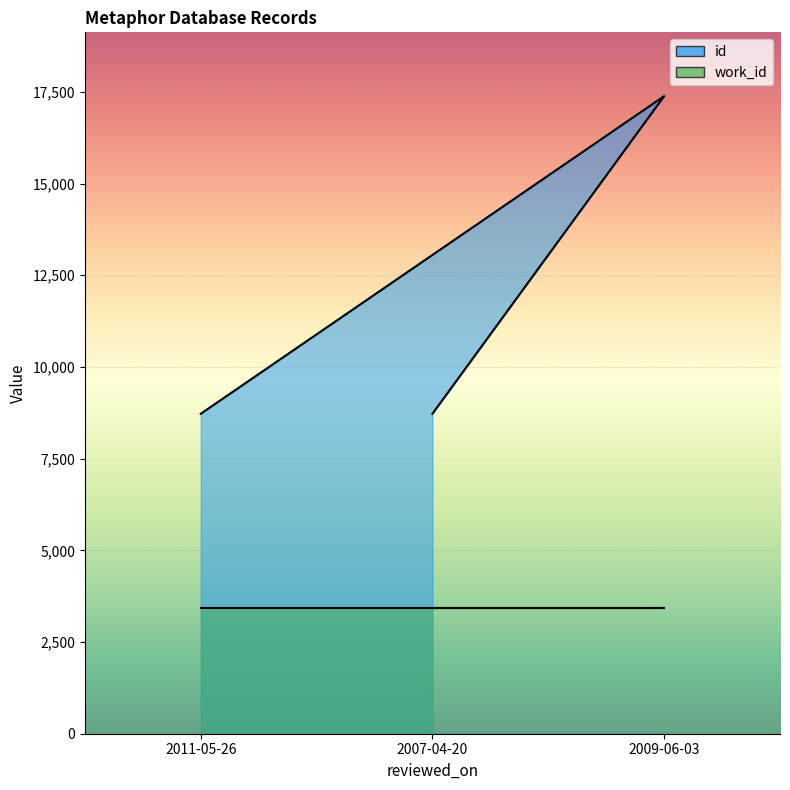

Reading right to left, list all the values displayed in this chart.

id: 2009-06-03=17386	2007-04-20=8725	2011-05-26=8724
work_id: 2009-06-03=3423	2007-04-20=3423	2011-05-26=3423